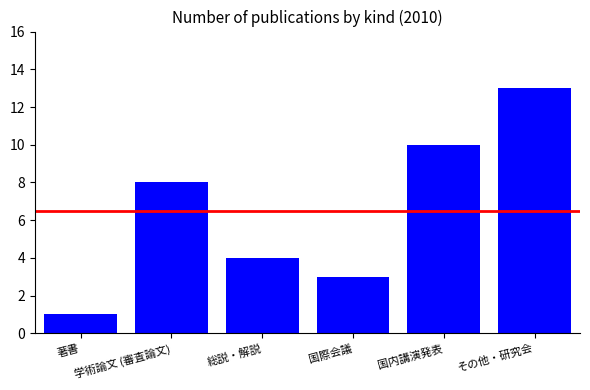

Which category has the lowest value across all series?

著書